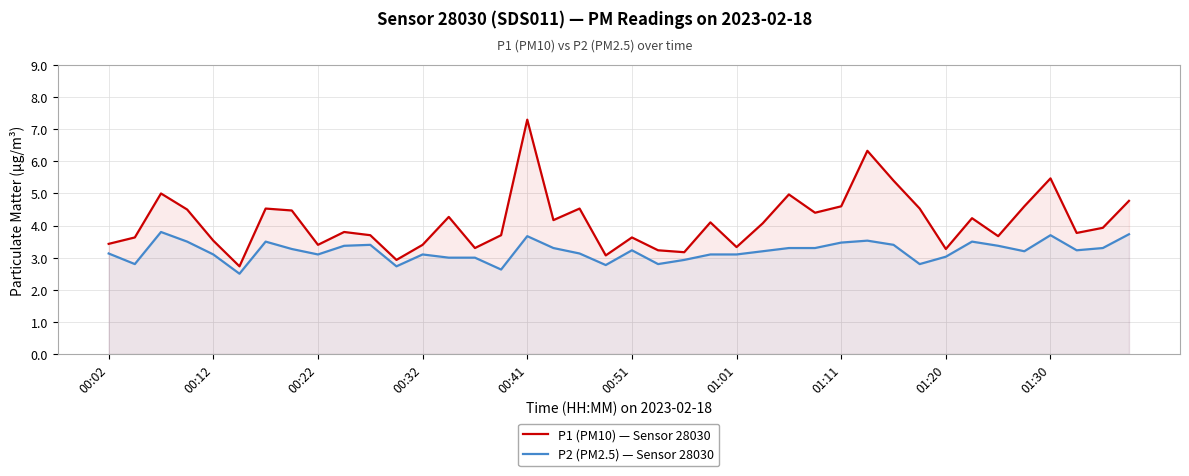

How many values in the P1 (PM10) — Sensor 28030 series are below 4?

20